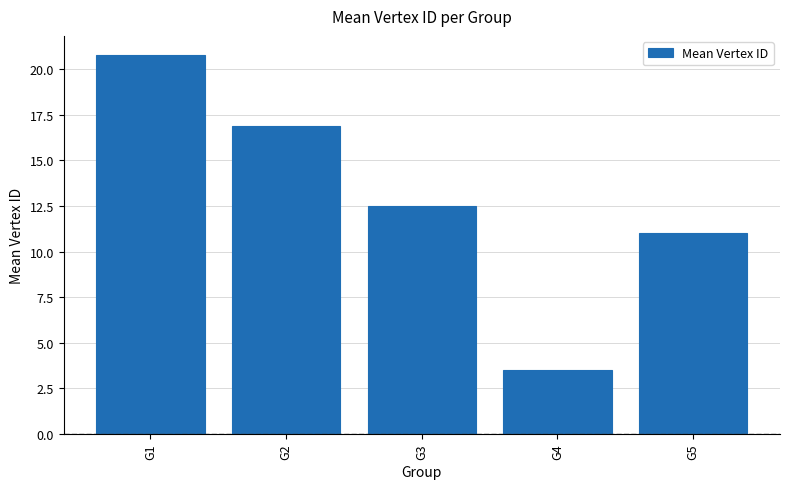

Reading left to right, extract all data points from this chart.

20.8	16.9	12.5	3.5	11.0